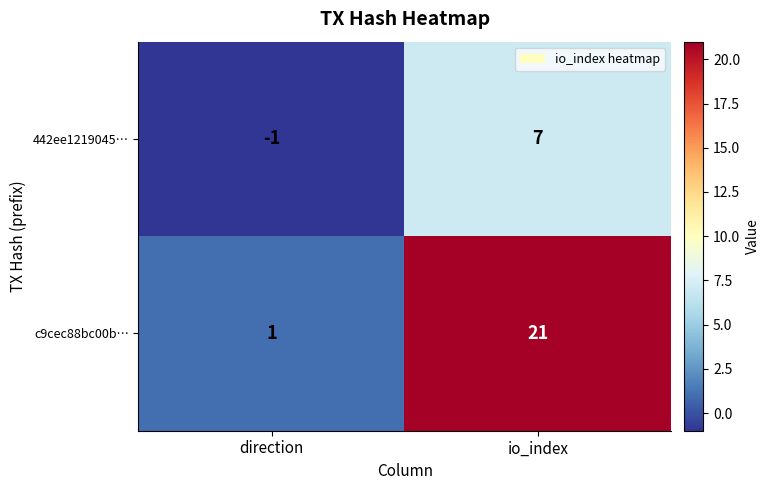

At io_index, list the series in order from smallest to largest.

442ee1219045…, c9cec88bc00b…